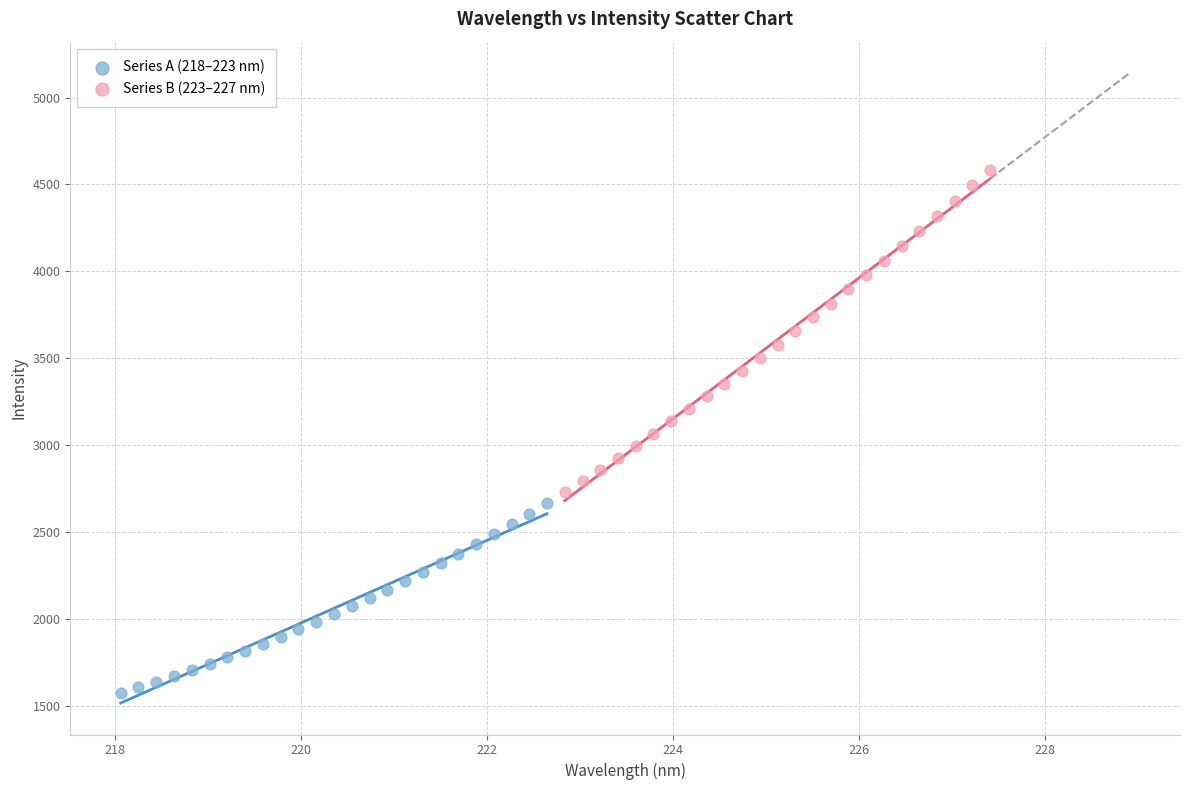

Which series reaches the maximum Y coordinate?

Series B (223–227 nm)